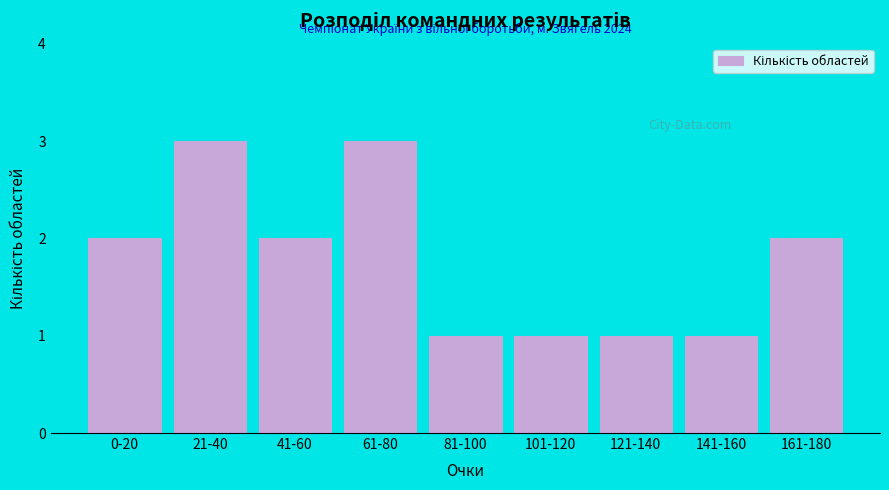

Reading left to right, extract all data points from this chart.

2	3	2	3	1	1	1	1	2